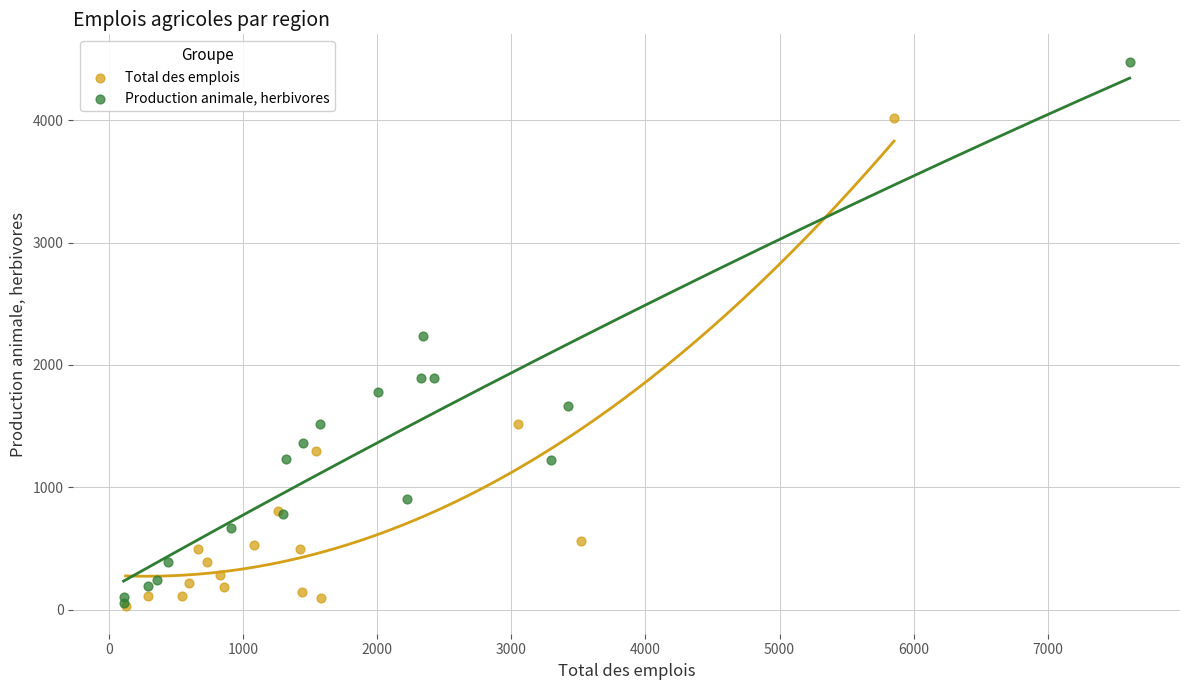

Which series contains the highest Y value?

Production animale, herbivores